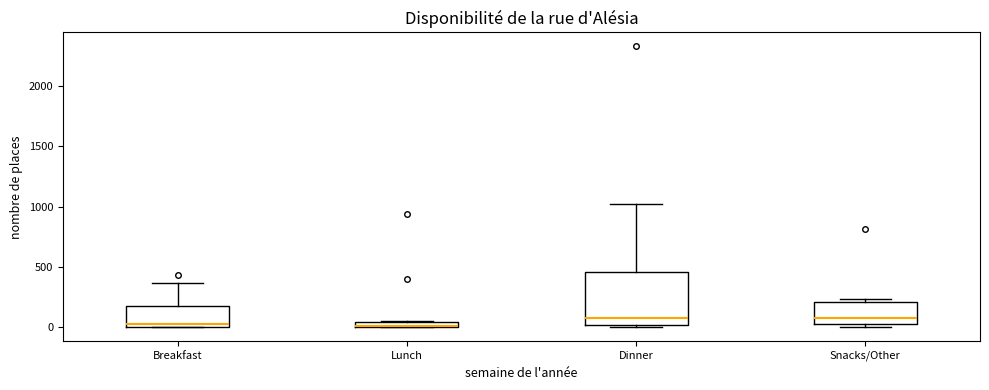

Which box is the tallest, from its lower edge to its upper edge?

Dinner